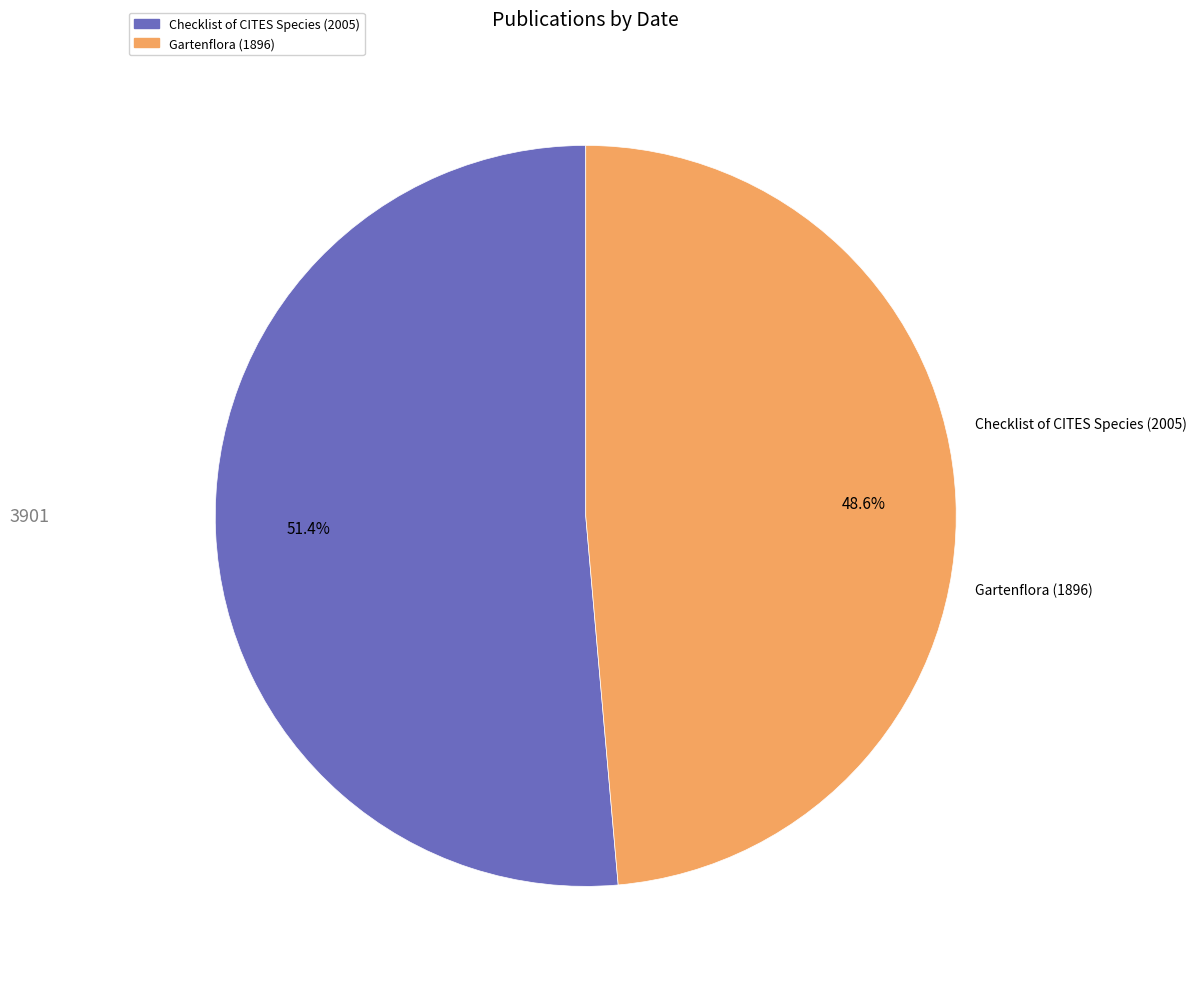

The Gartenflora (1896) slice represents 62% of the pie. True or false?

False